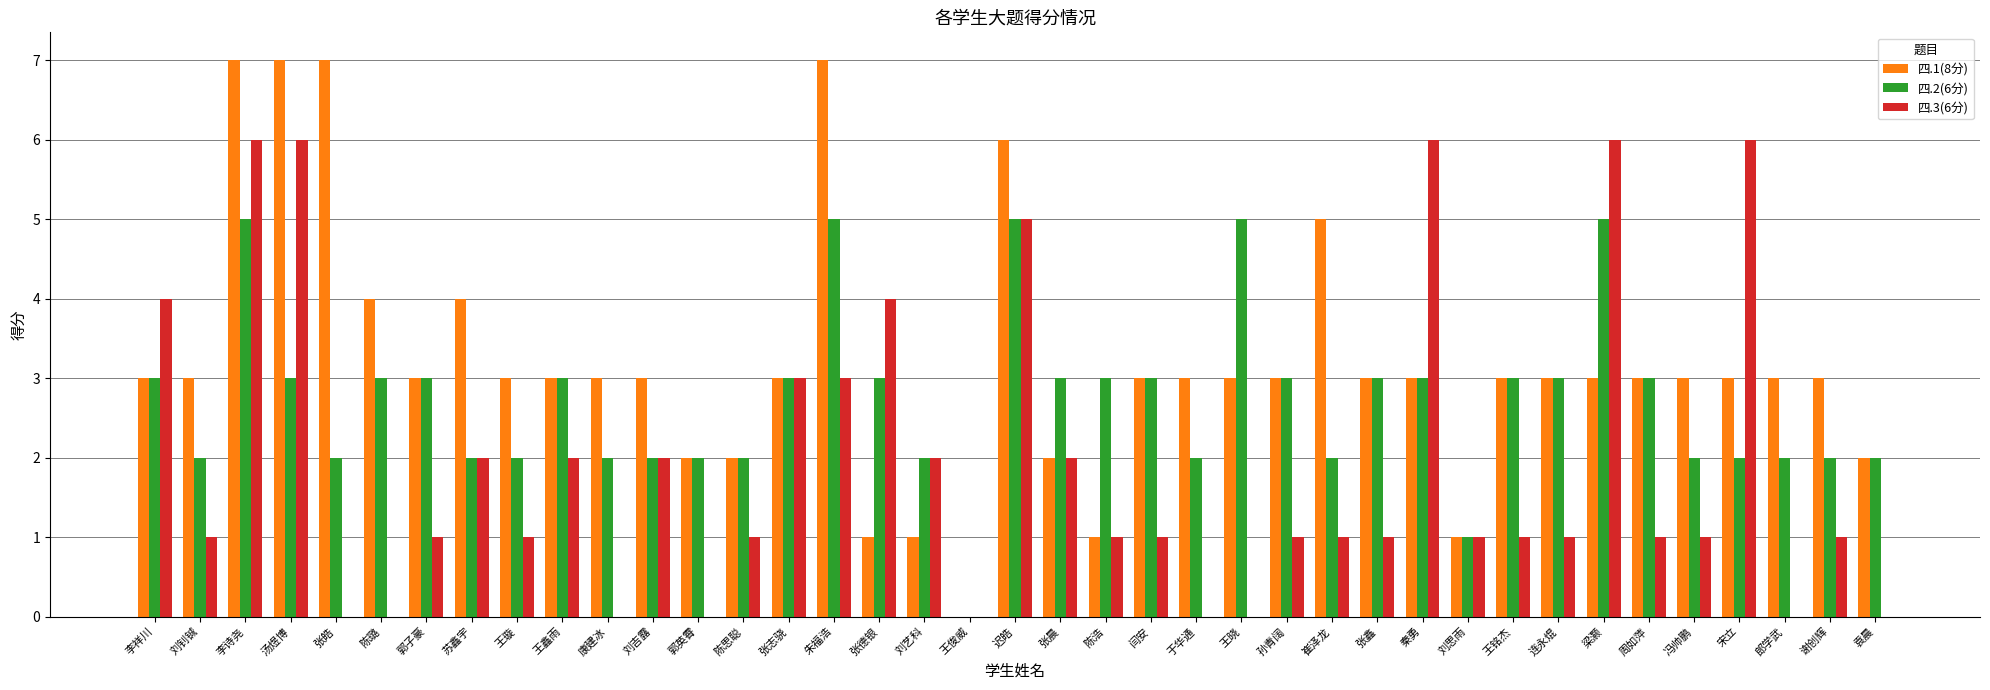

Between 李诗尧 and 苏鑫宇, which series saw the biggest shift?

四.3(6分)